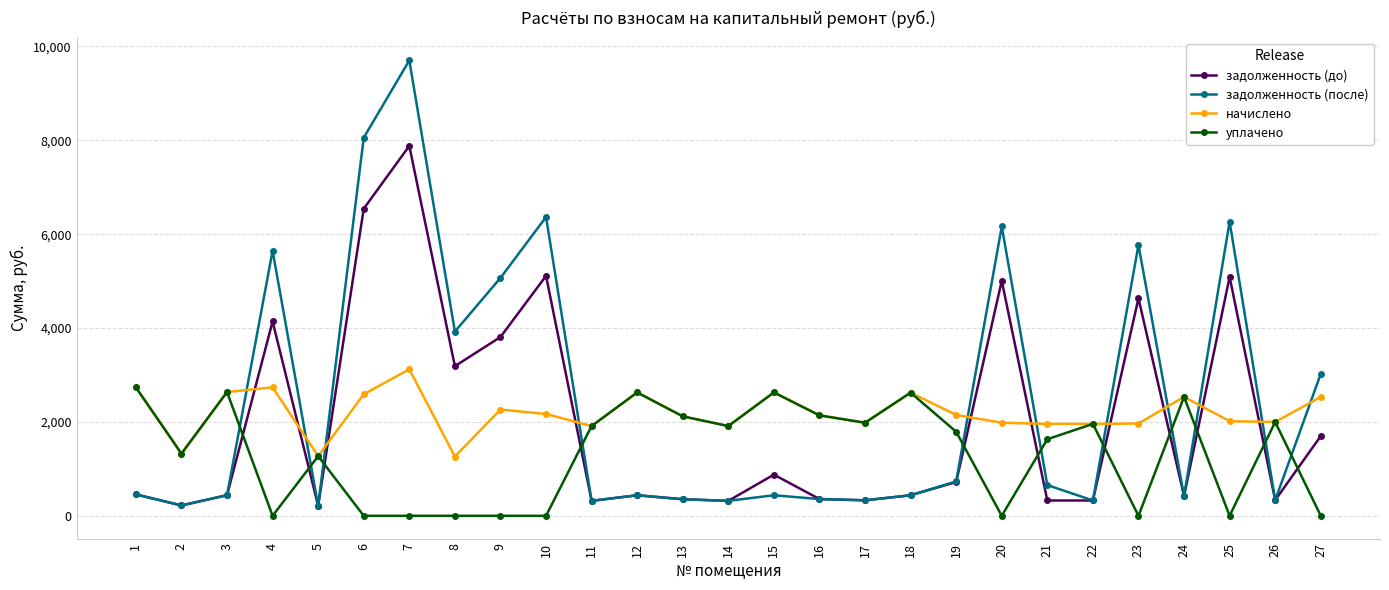

How many times do начислено and задолженность (после) cross each other?

11